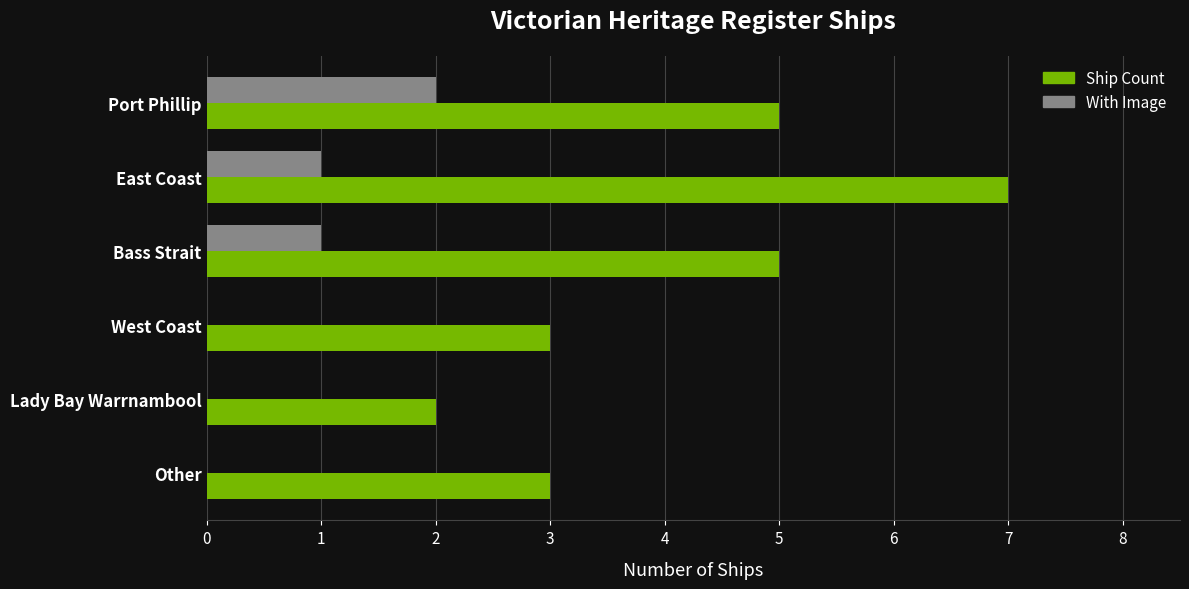

Which label corresponds to the largest value in the chart?

East Coast